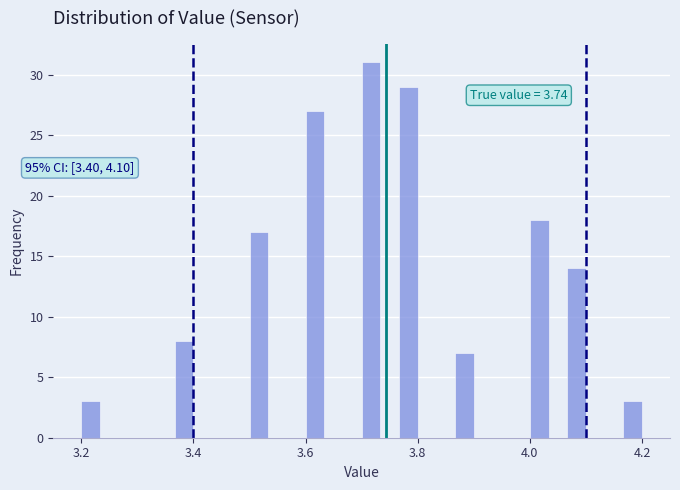

Read against the x-axis, roughly where is the centre of the tallest bar?

3.72